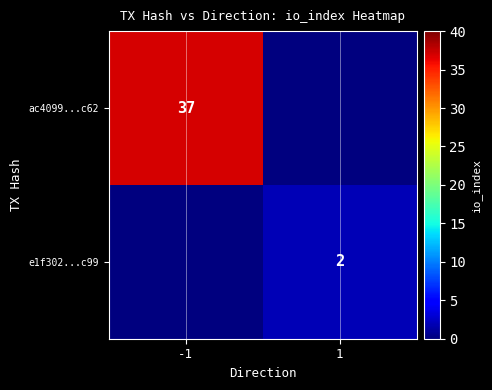

The e1f302...c99 series shows 1 at 1. True or false?

False